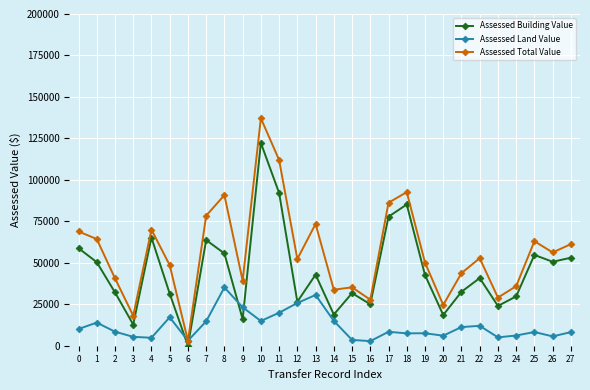

How many lines are shown in the chart?

3